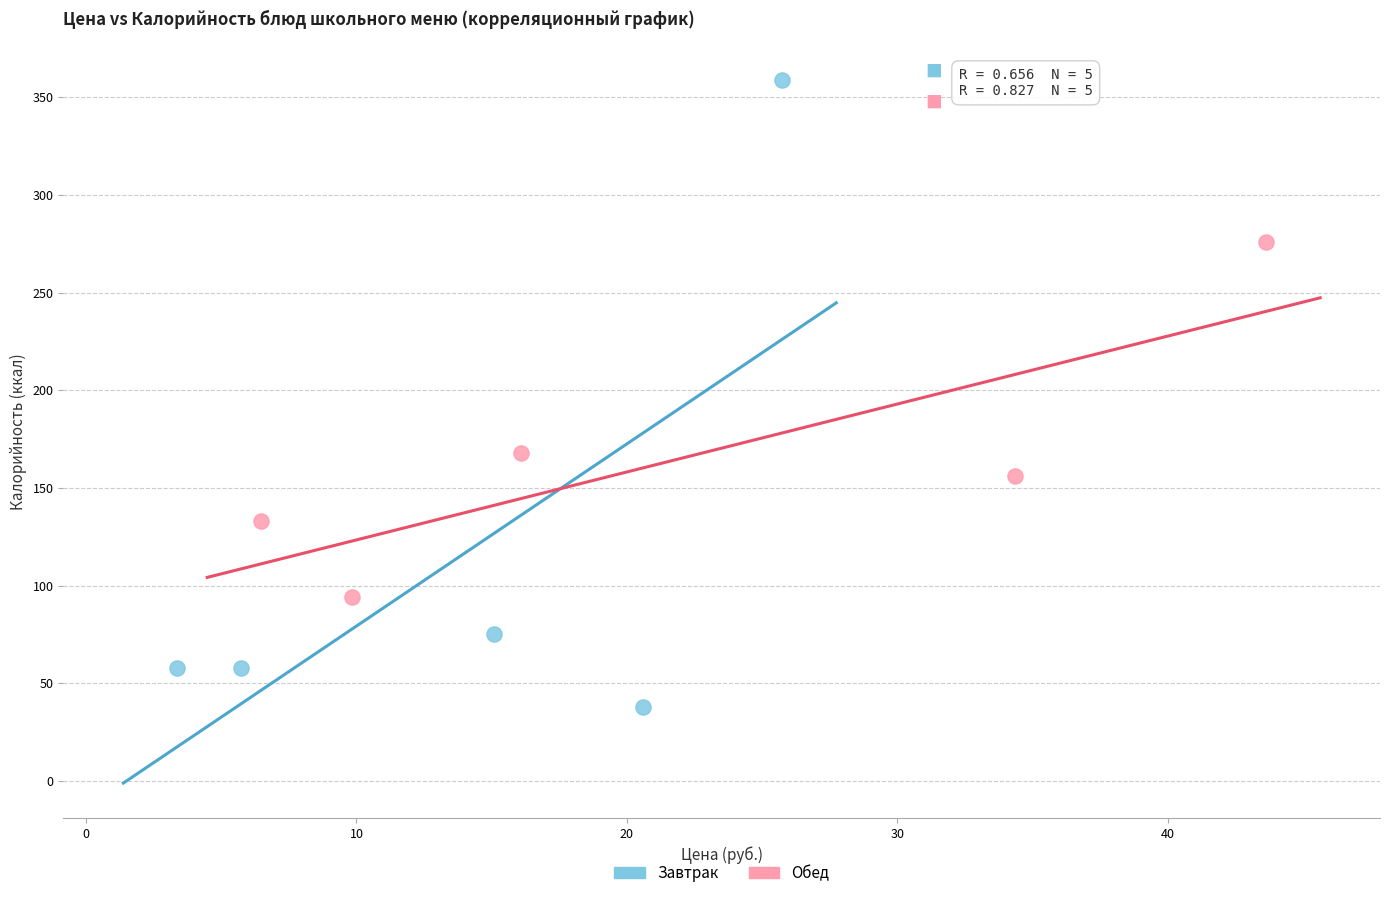

Which series reaches the maximum Y coordinate?

Завтрак